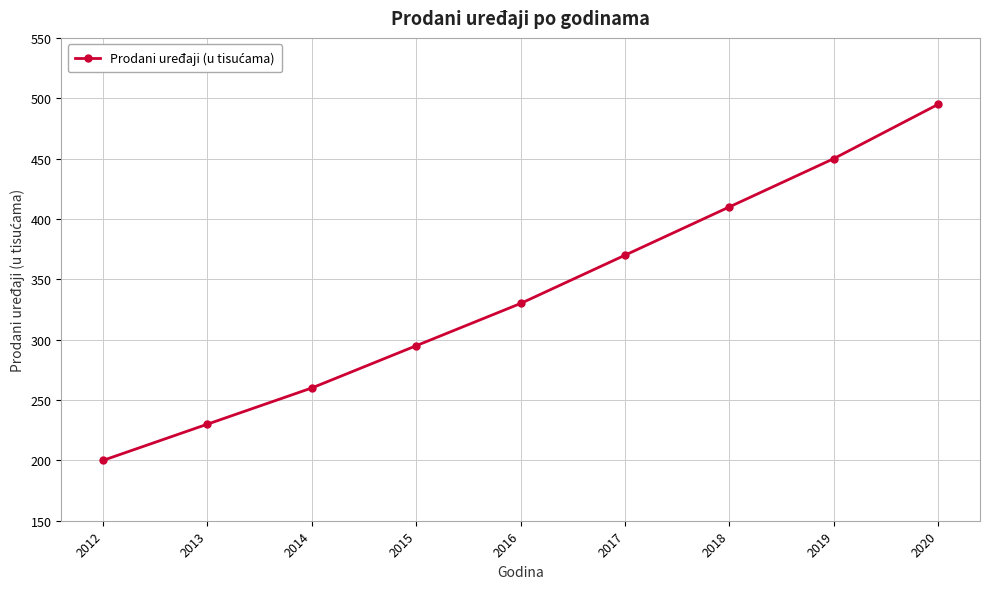

List the labels in order of value, smallest first.

2012, 2013, 2014, 2015, 2016, 2017, 2018, 2019, 2020